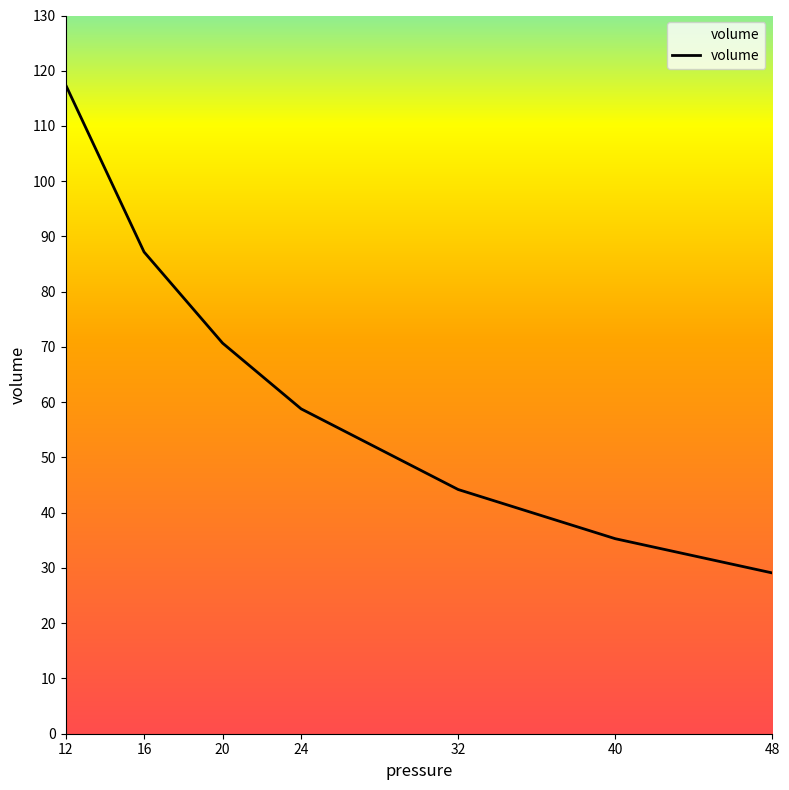

How many values exceed 58?

4